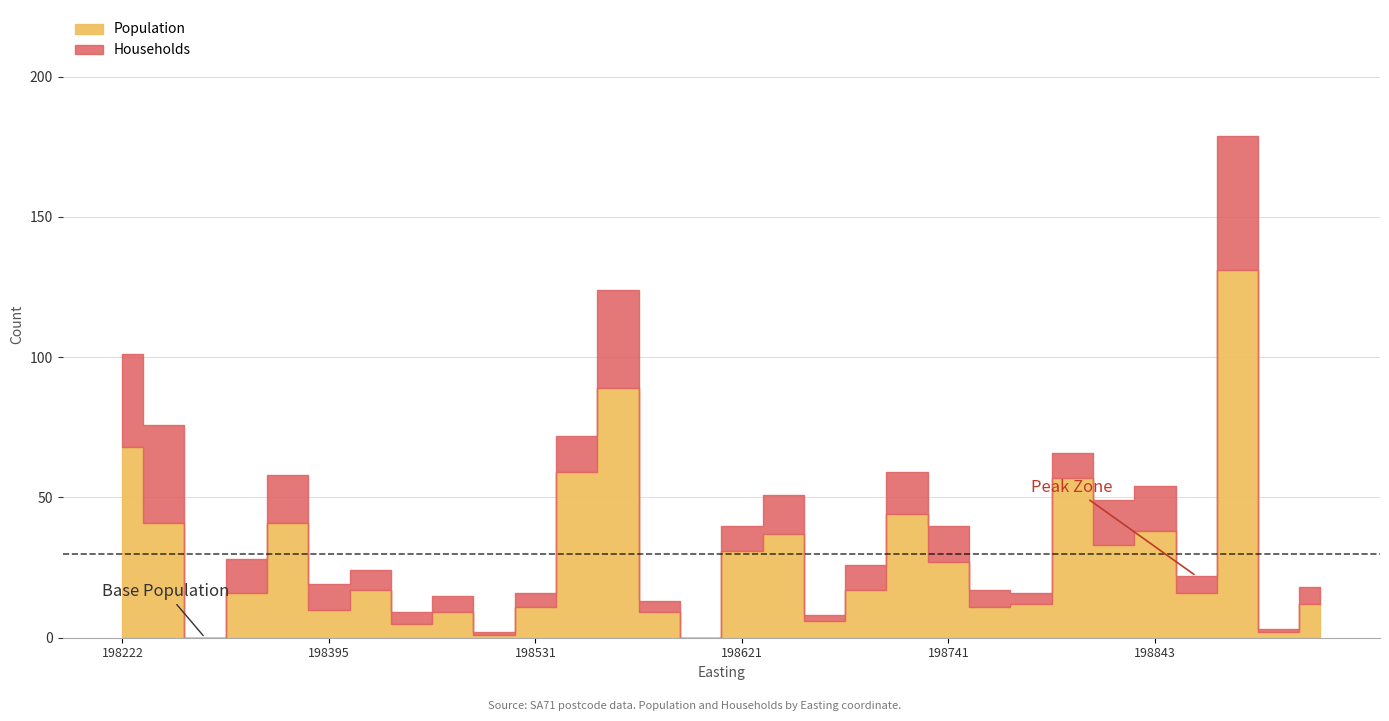

What is the value of the Population point at the 24th from the left?

57